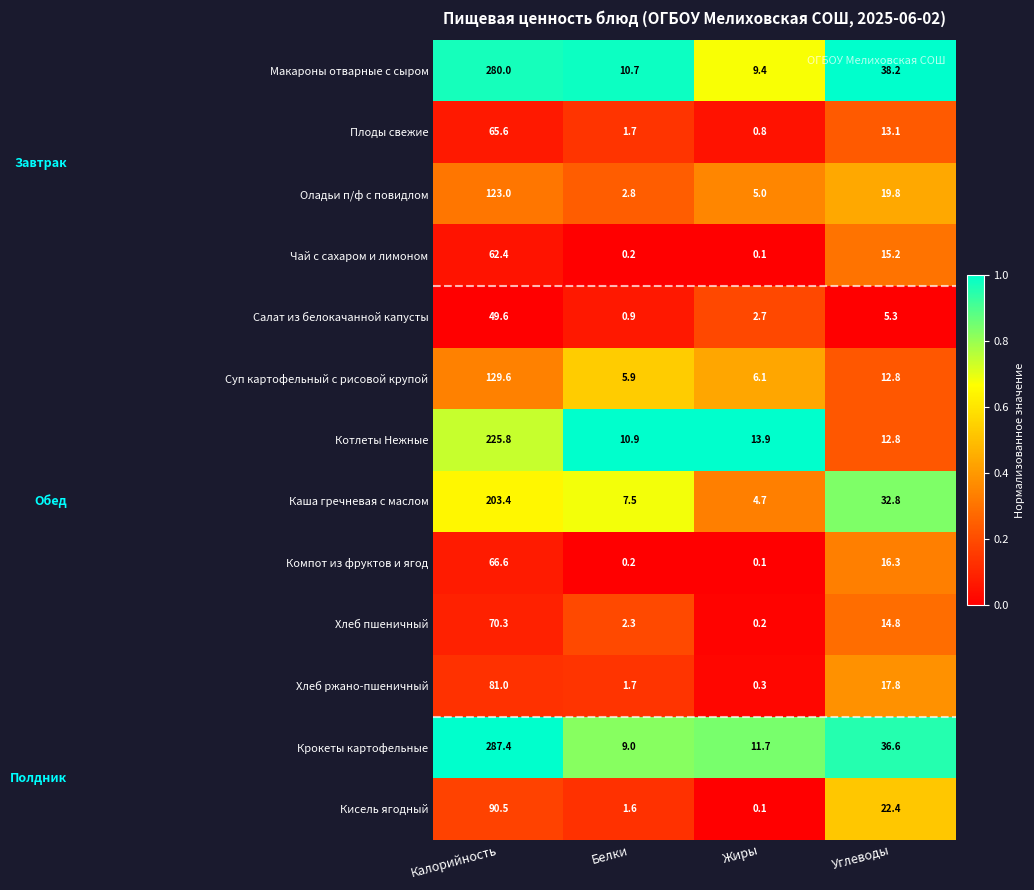

What is the difference between the Хлеб ржано-пшеничный values at Калорийность and Жиры?

80.7